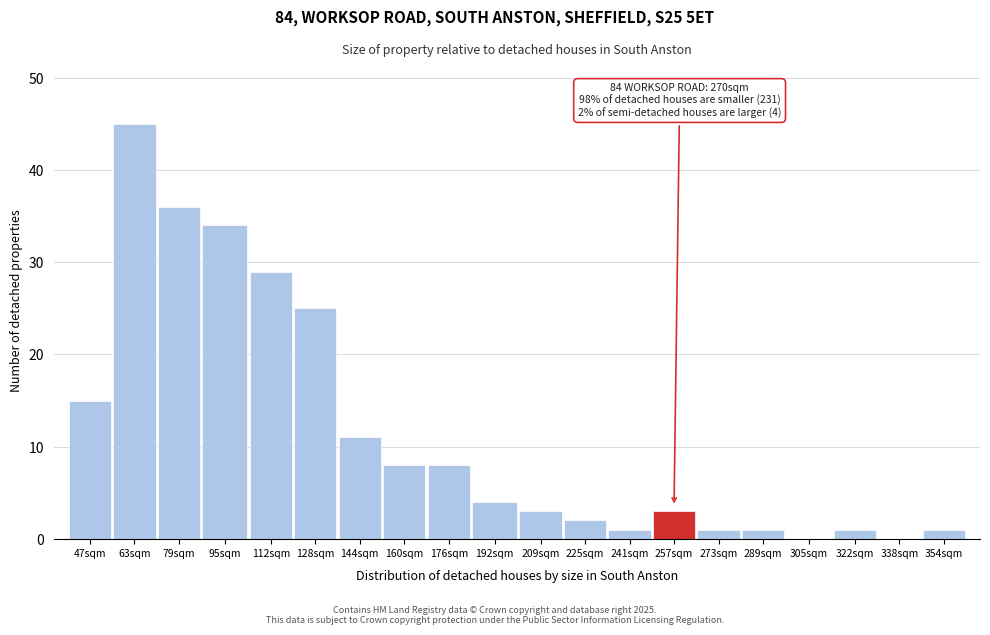

Reading right to left, extract all data points from this chart.

354sqm=1	338sqm=0	322sqm=1	305sqm=0	289sqm=1	273sqm=1	257sqm=3	241sqm=1	225sqm=2	209sqm=3	192sqm=4	176sqm=8	160sqm=8	144sqm=11	128sqm=25	112sqm=29	95sqm=34	79sqm=36	63sqm=45	47sqm=15